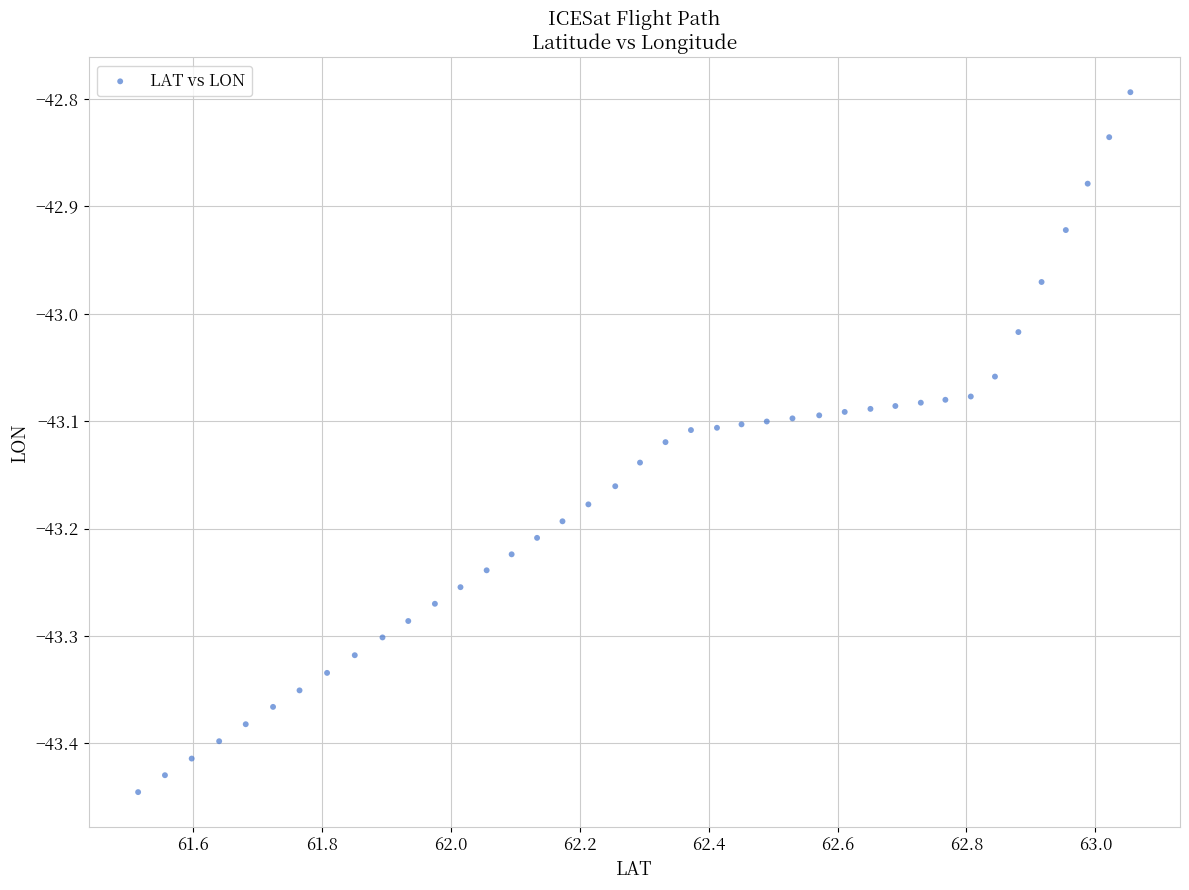

What is the range of X values (max minus min)?

1.5